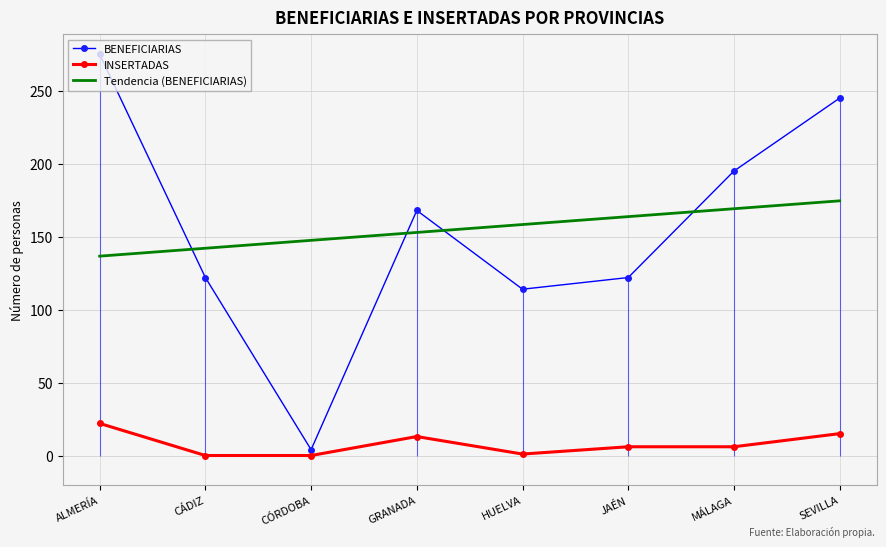

In BENEFICIARIAS, how many points are lower than both neighbors (excluding endpoints)?

2